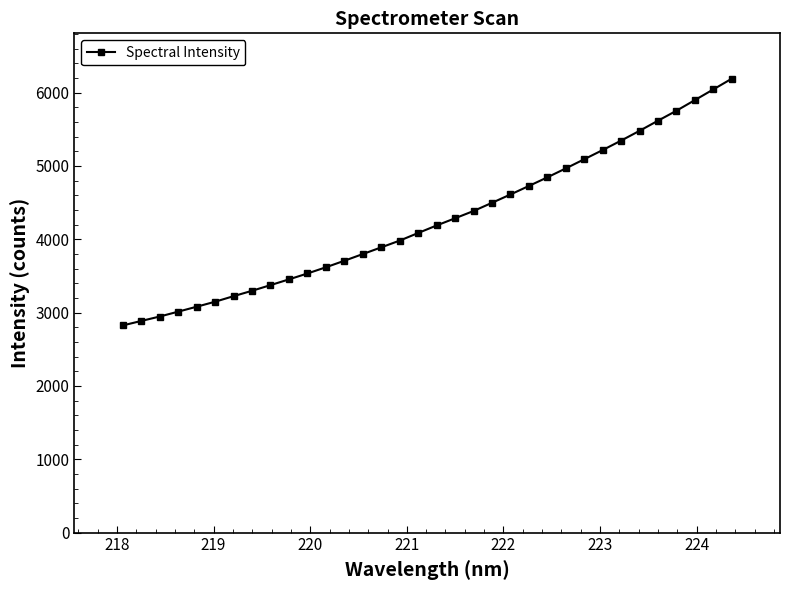

How many lines are shown in the chart?

1